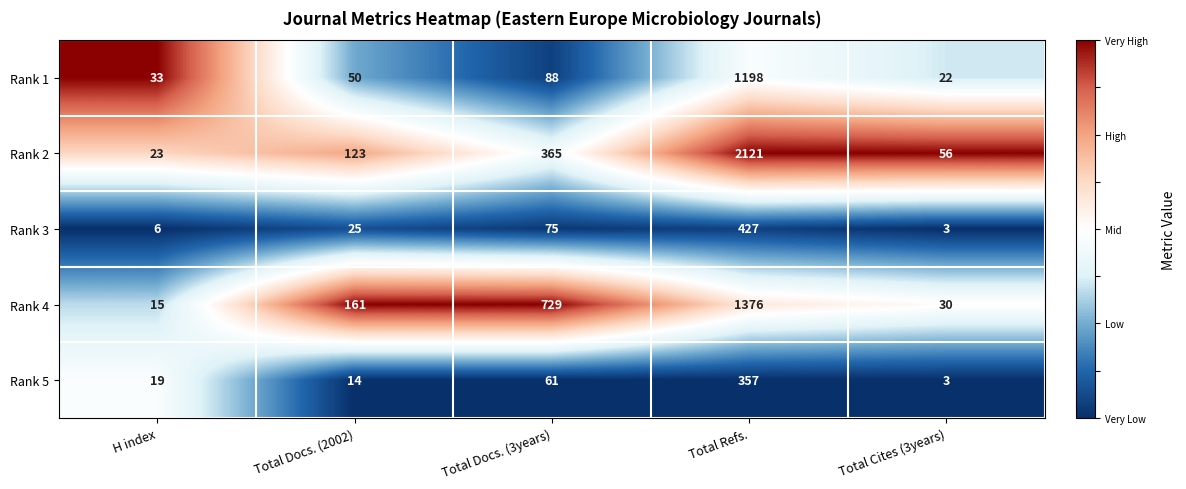

True or false: Rank 3 has a value of 427 at Total Refs..

True